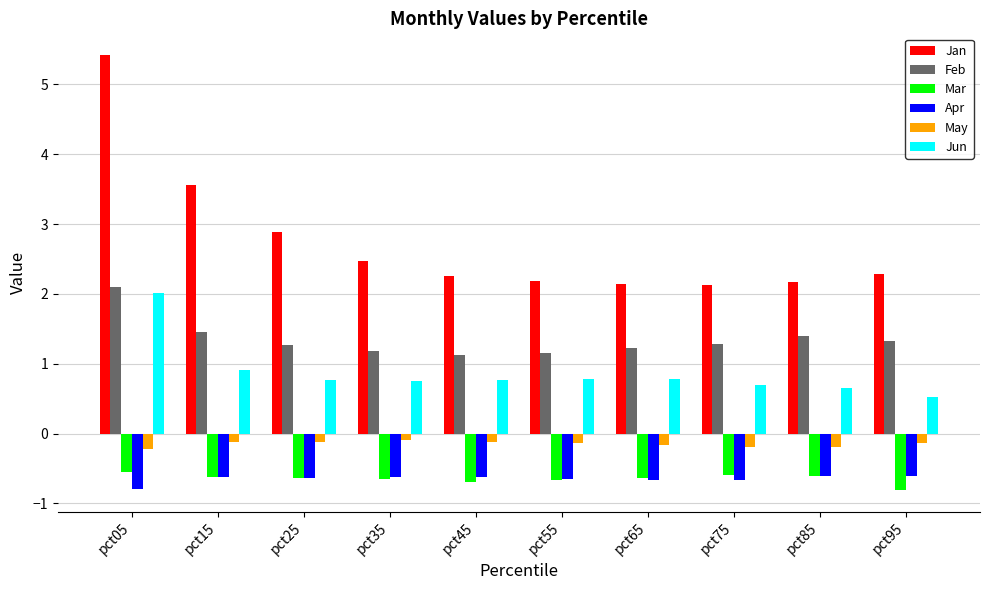

Rank the series by their maximum value, from lowest to highest.

Apr, Mar, May, Jun, Feb, Jan